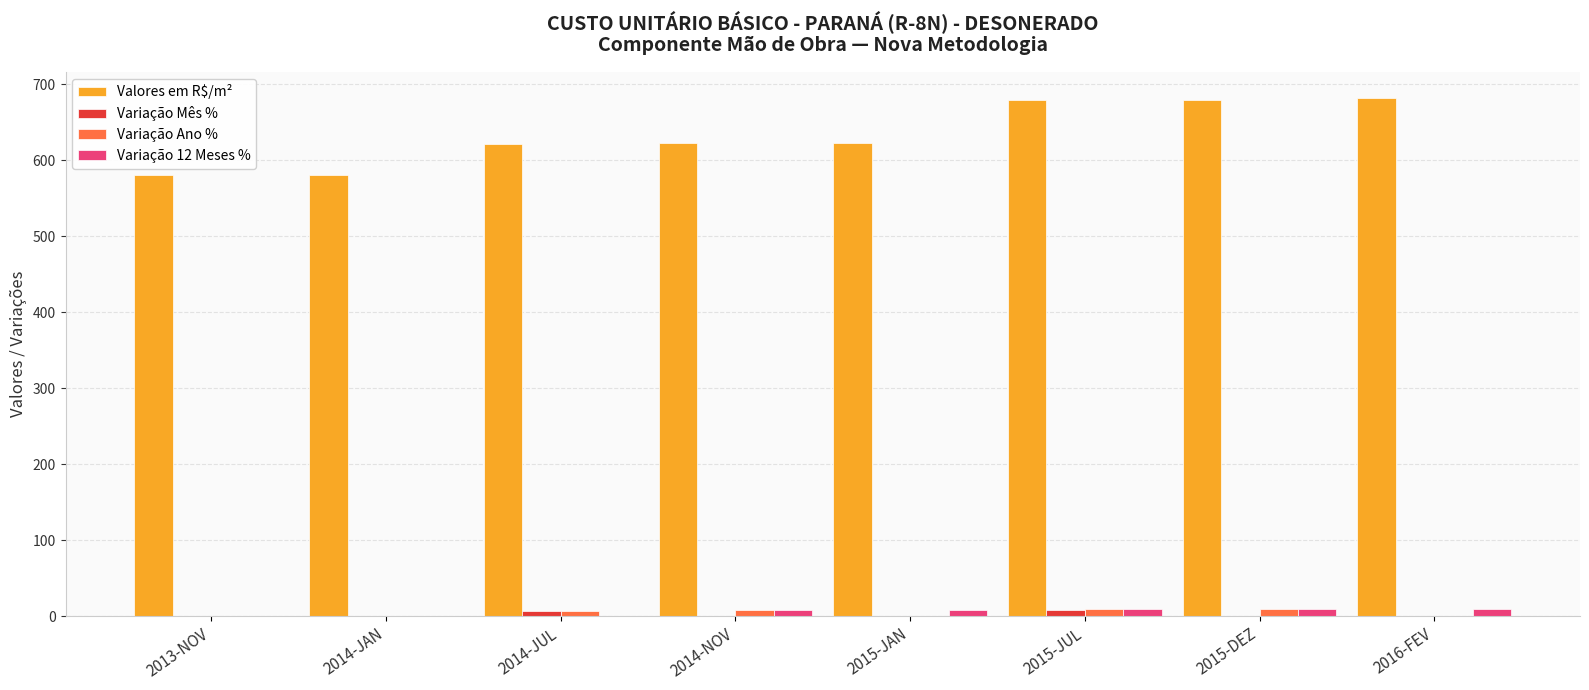

The Variação 12 Meses % series shows 9.0 at 2016-FEV. True or false?

True